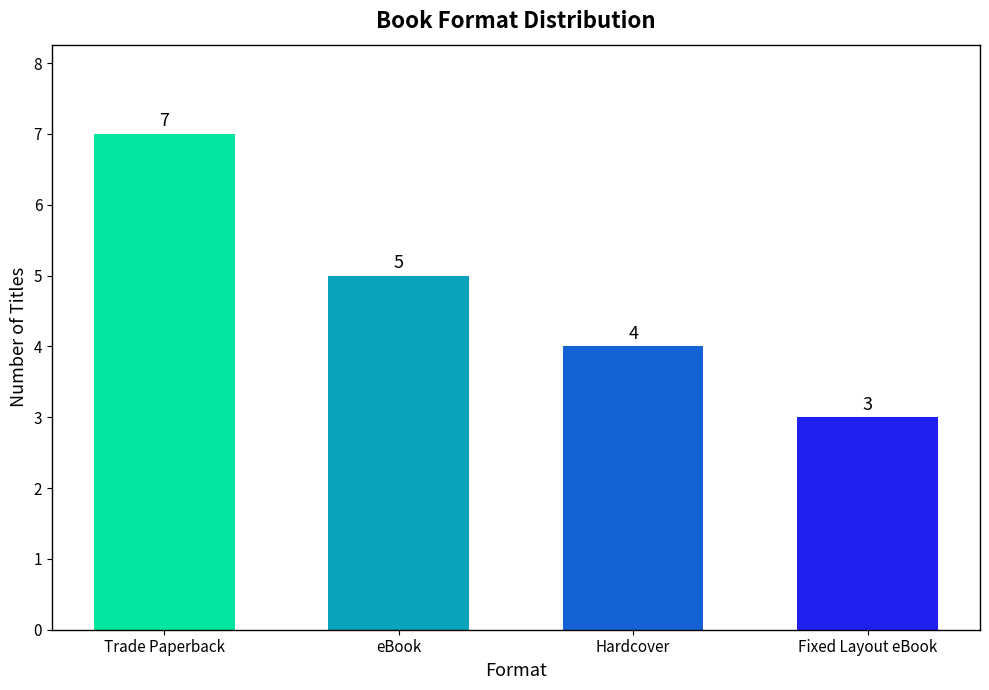

Approximately how many times larger is the value at Hardcover compared to eBook?

0.8